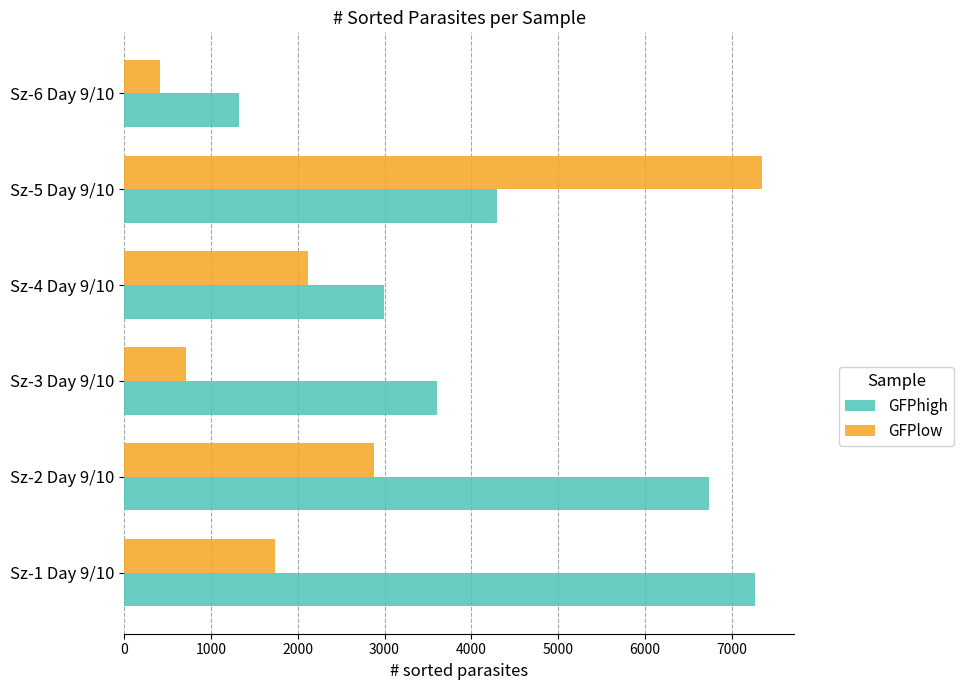

What is the spread (max minus min) of values at Sz-2 Day 9/10?

3865